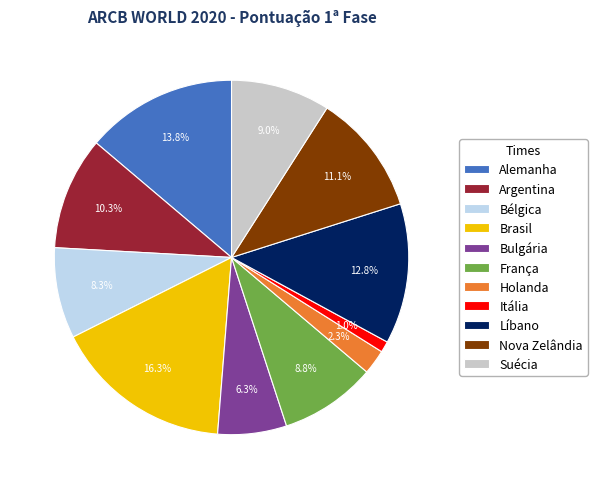

True or false: Brasil accounts for 16% of the total.

True